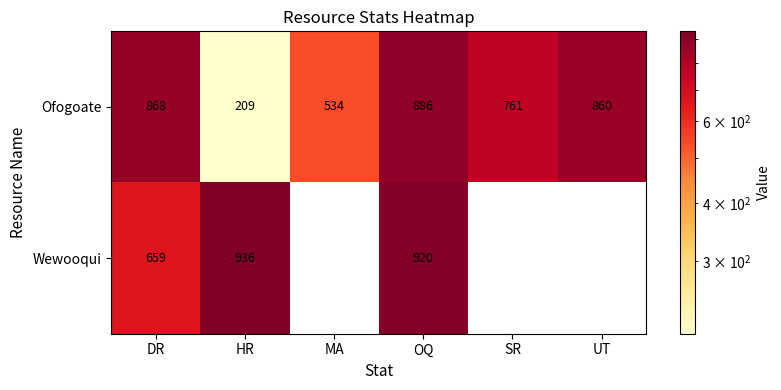

The Ofogoate series shows 1484 at DR. True or false?

False